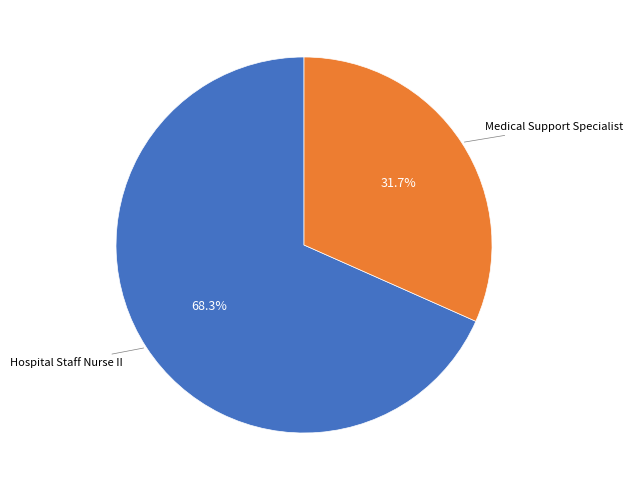

Is there any slice that represents more than half of the pie?

Yes